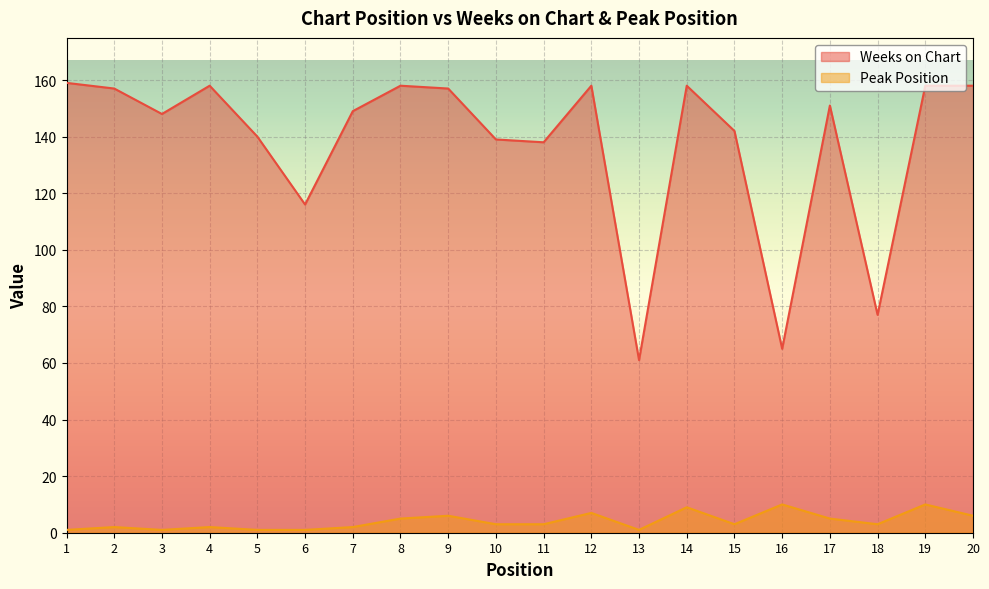

What value does the Weeks on Chart series have at 16?

65